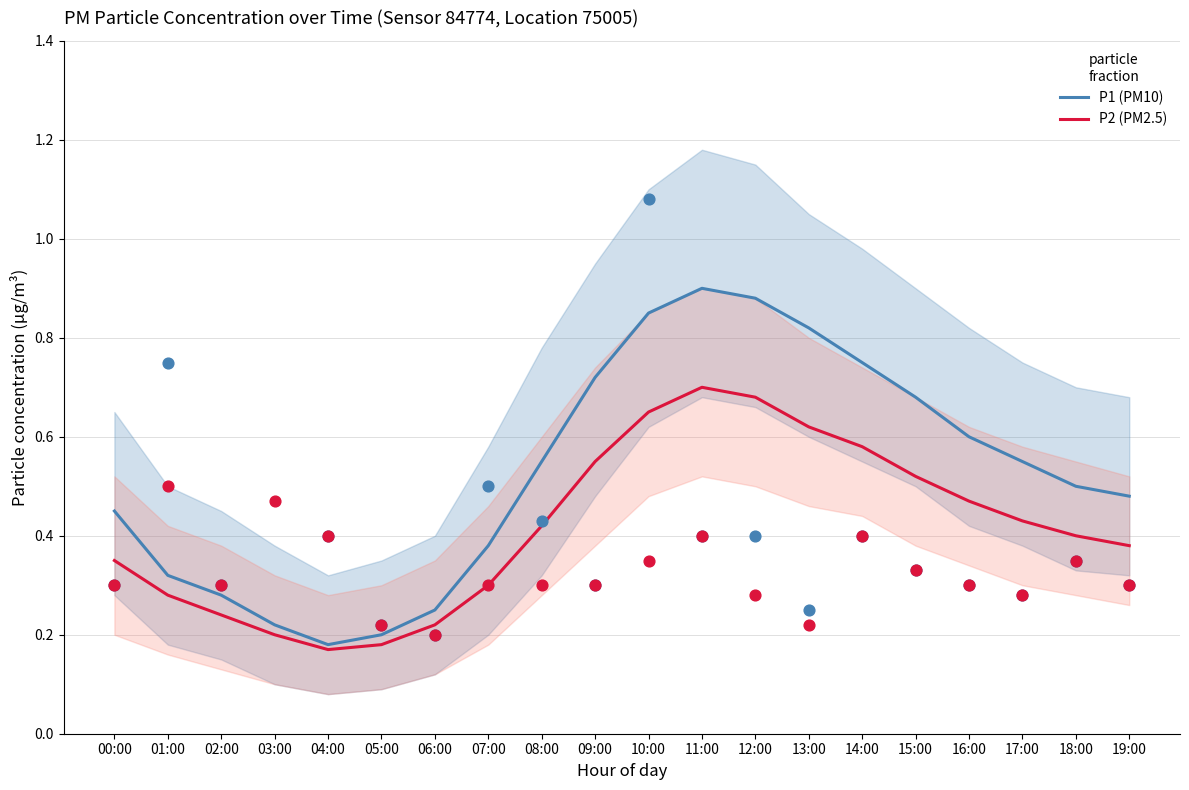

Which series has the widest spread of Y values?

P1 (PM10)